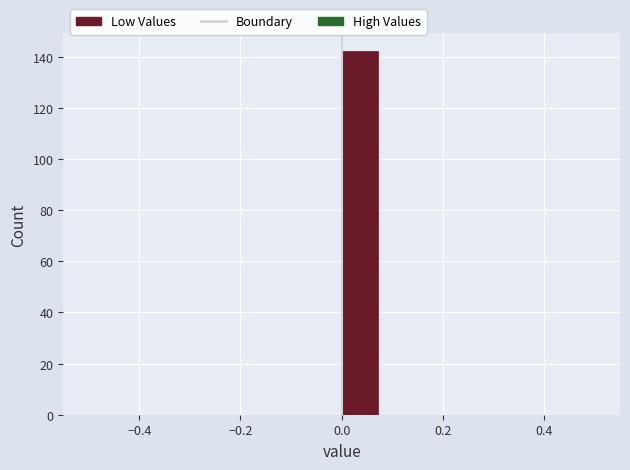

Around what value on the x-axis is the tallest bar? Give the approximate position of its centre, as read against the axis.

0.04